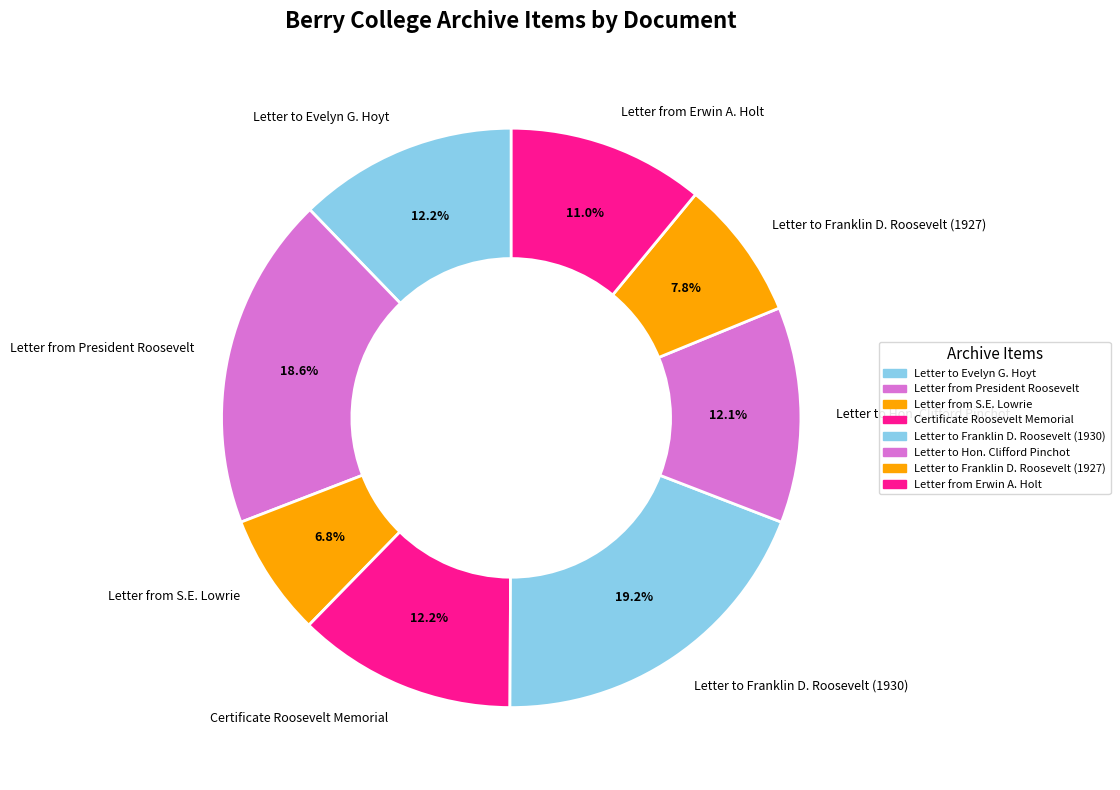

Is the sum of Letter to Franklin D. Roosevelt (1927) and Letter from President Roosevelt greater than half?

No